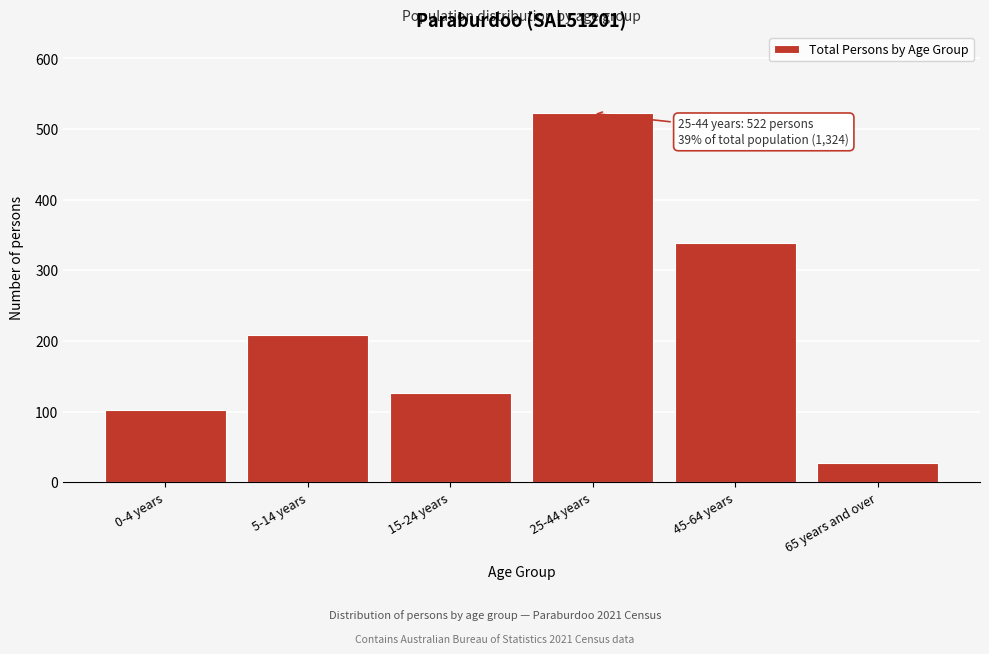

Reading left to right, transcribe all the data shown in this chart.

102	208	126	522	338	27